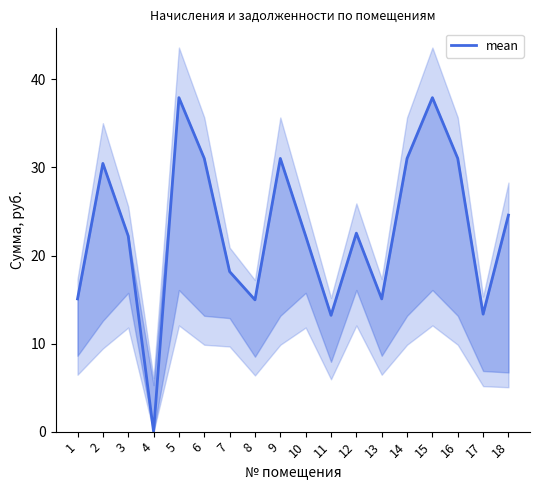

Rank the categories by value from highest to lowest.

5, 15, 16, 6, 9, 14, 2, 18, 12, 3, 10, 7, 1, 13, 8, 17, 11, 4